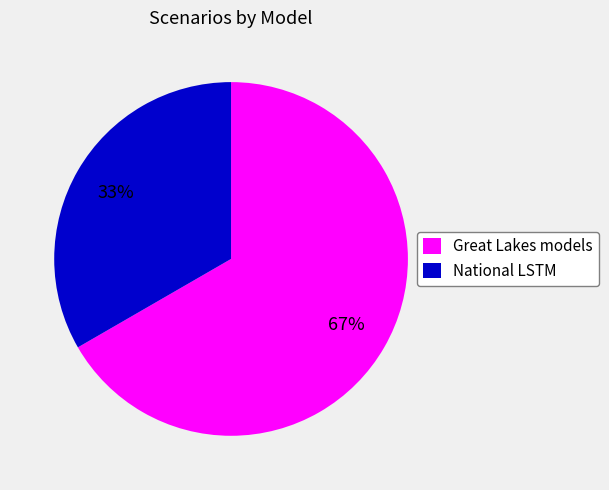

What is the largest slice in the pie chart?

Great Lakes models